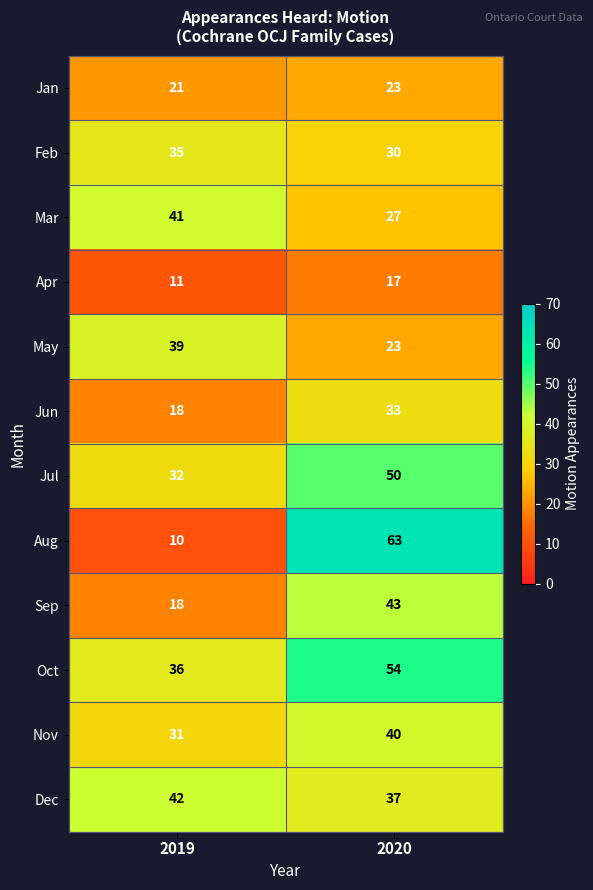

Read the Mar value at 2019, to the nearest 10.

40